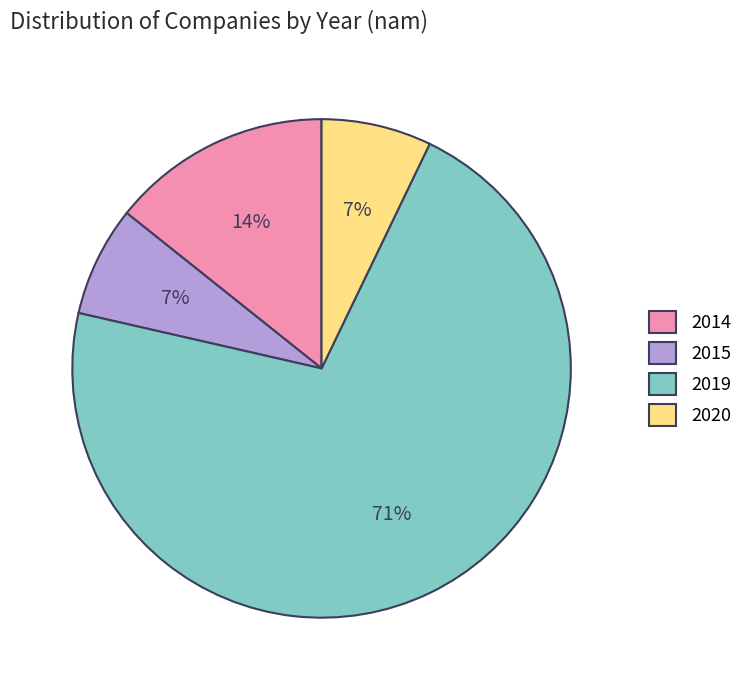

Which category has the biggest portion of the pie?

2019